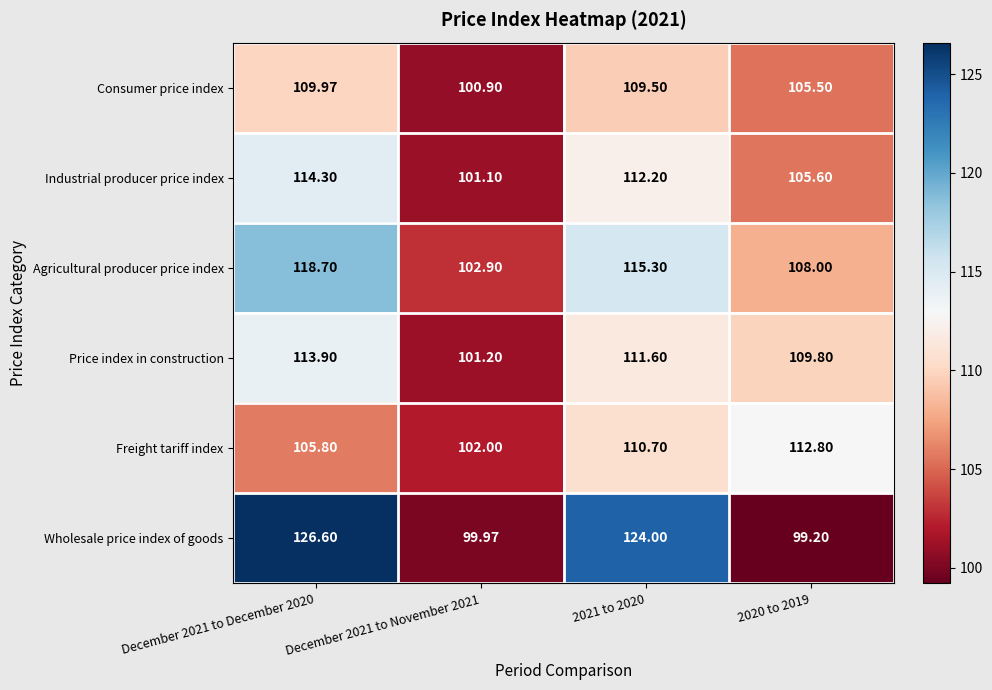

How many series are shown in this chart?

6